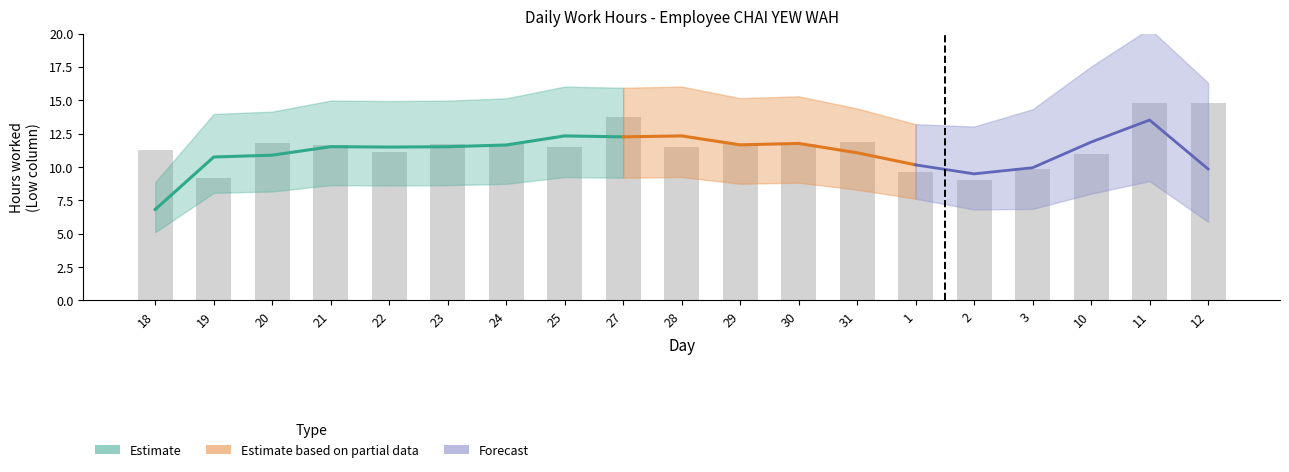

What is the label of the 3rd bar from the left?

20